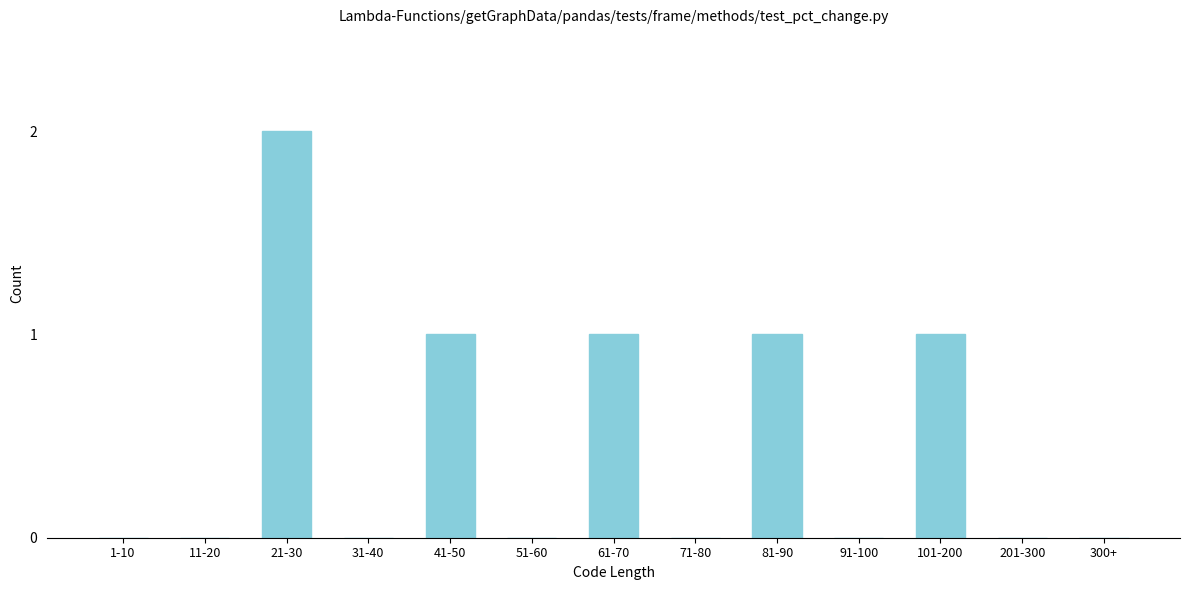

Reading left to right, list all the values displayed in this chart.

1-10=0	11-20=0	21-30=2	31-40=0	41-50=1	51-60=0	61-70=1	71-80=0	81-90=1	91-100=0	101-200=1	201-300=0	300+=0